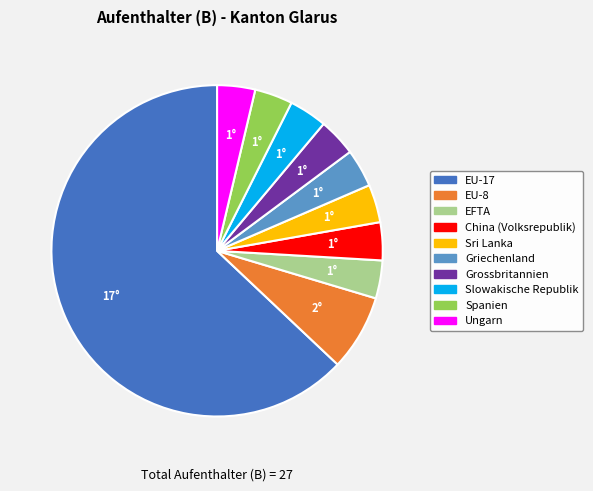

Which has a higher value, EFTA or EU-17?

EU-17